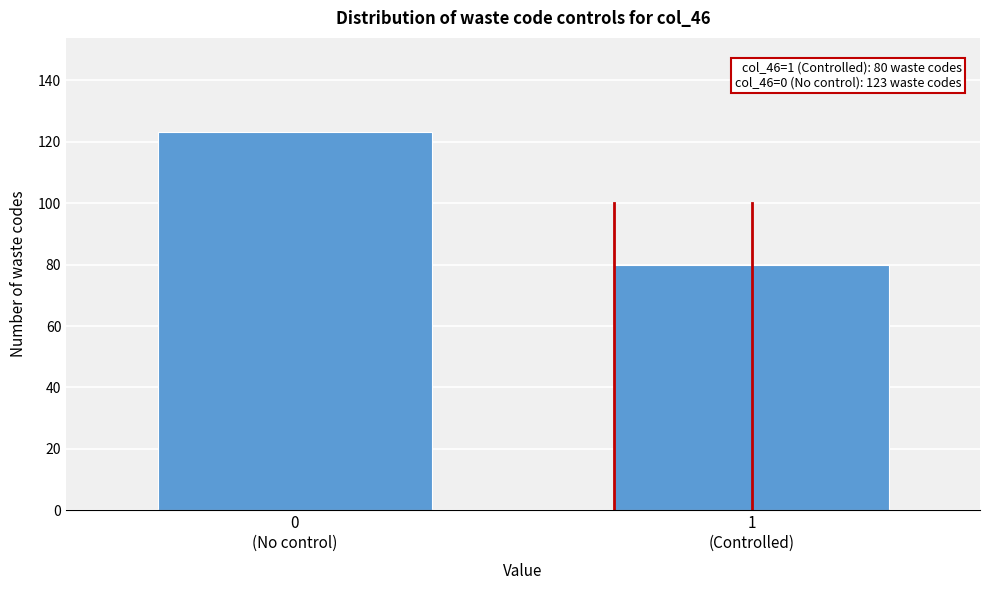

Reading left to right, extract all data points from this chart.

123	80